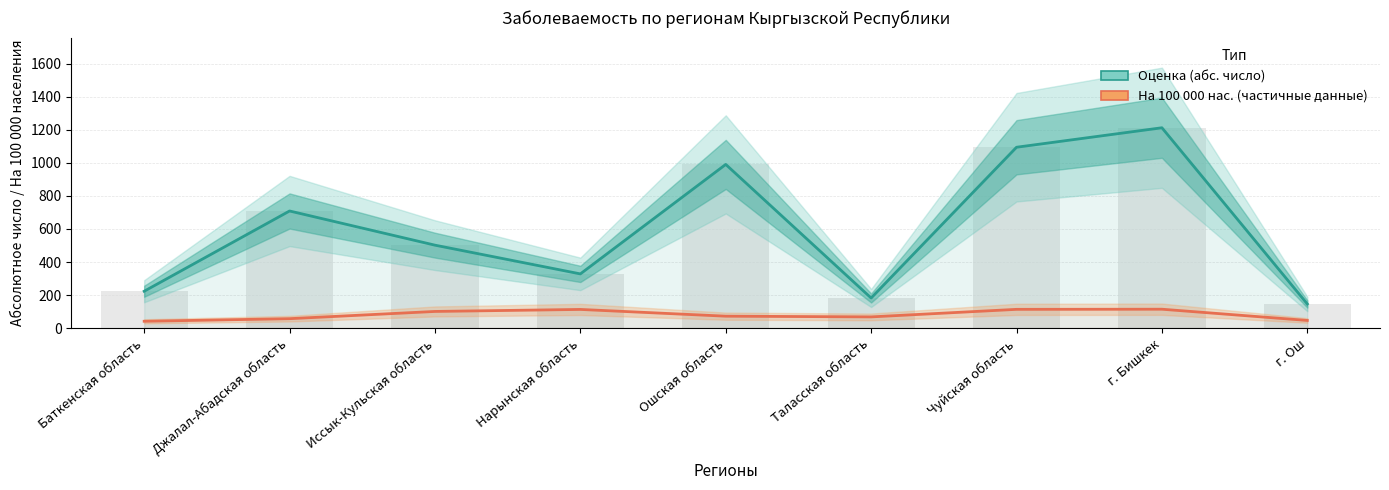

At which label is На 100 000 населения (Частичные данные) closest to 77?

Ошская область